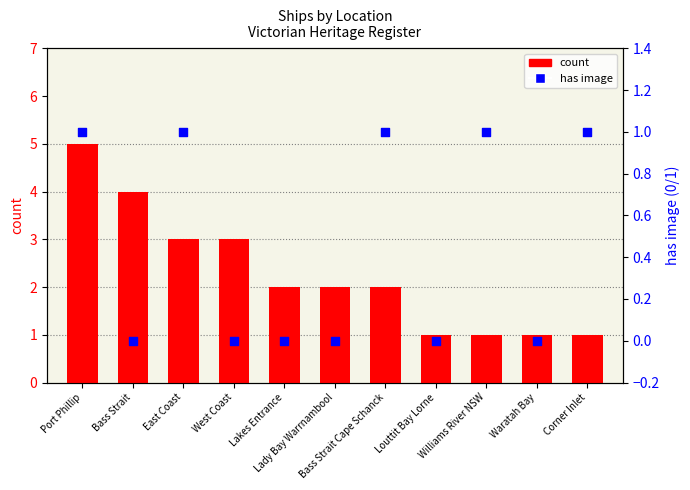

At which category is the sum across all series the highest?

Port Phillip